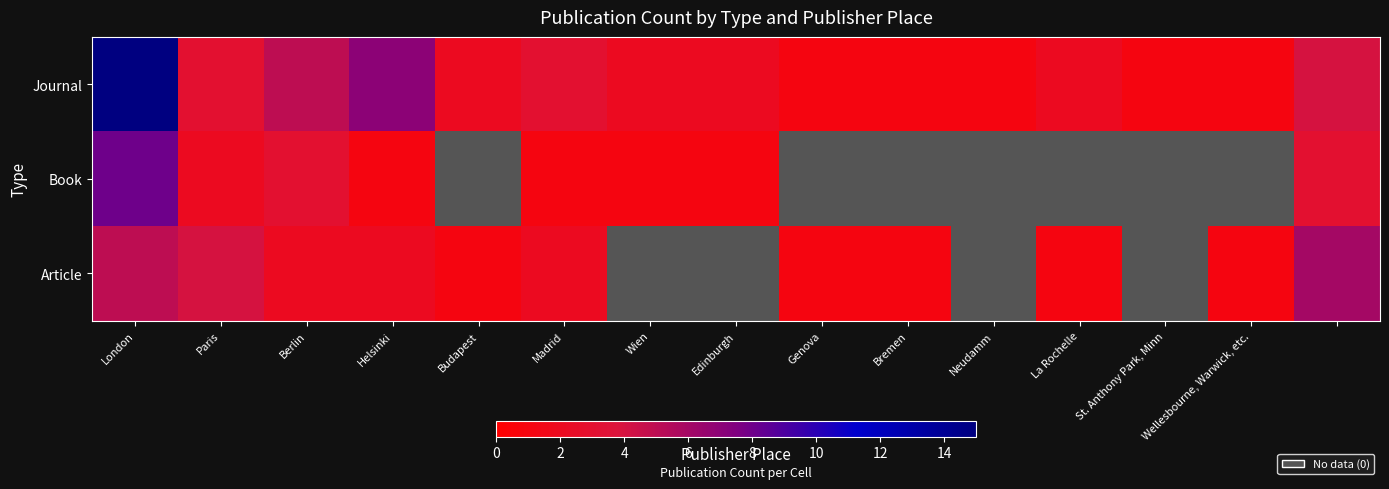

How many categories are shown in the chart?

15